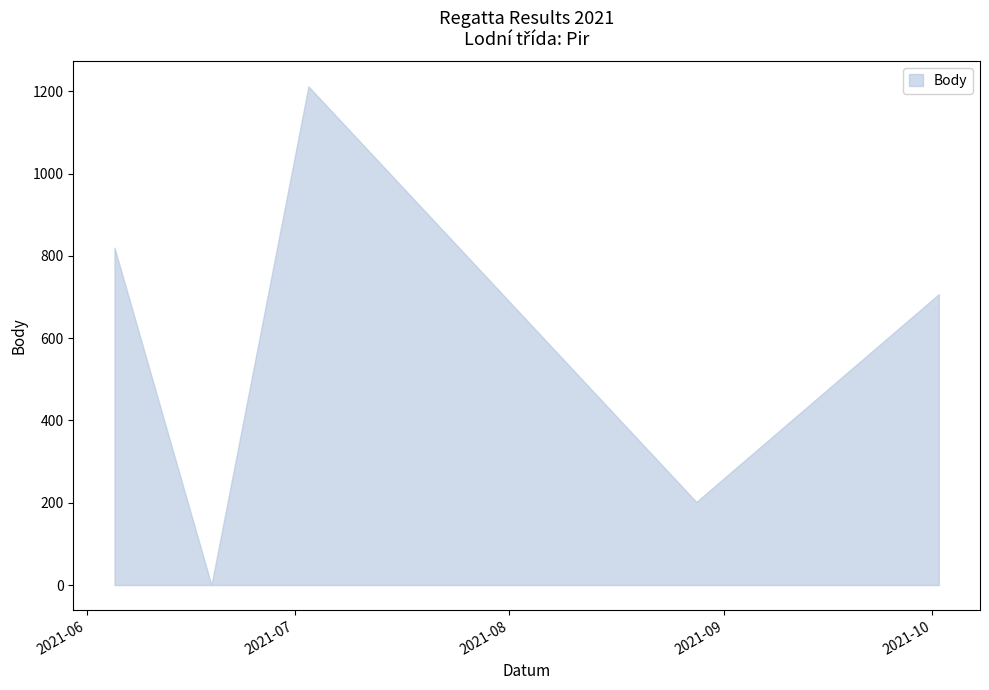

Does the chart have visible grid lines?

No